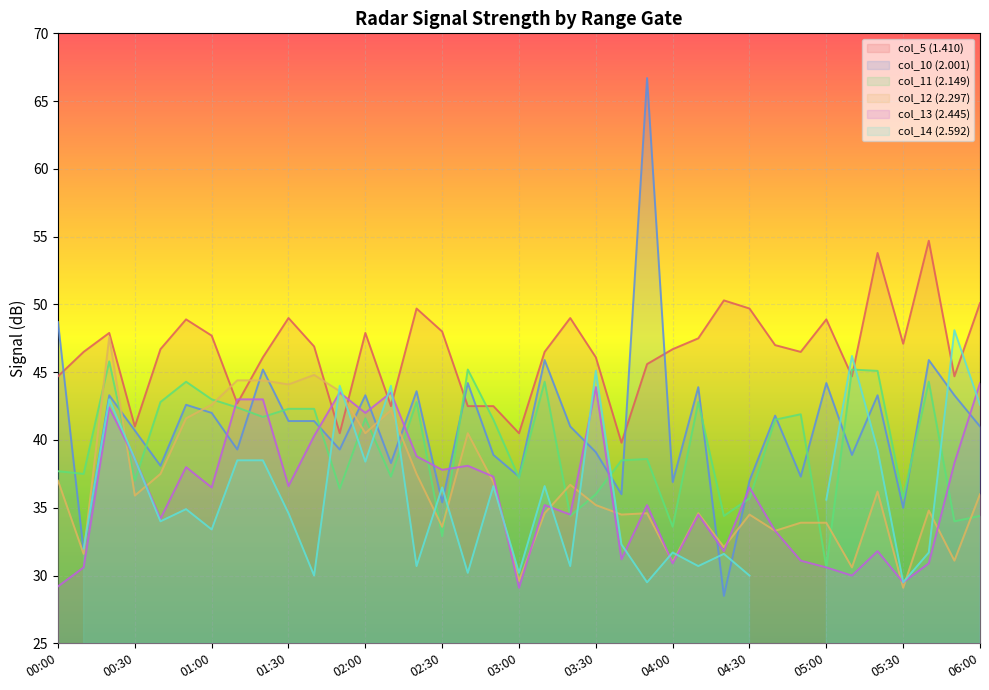

Is the value of col_10 at 00:30 greater than the value of col_13 at 03:00?

Yes